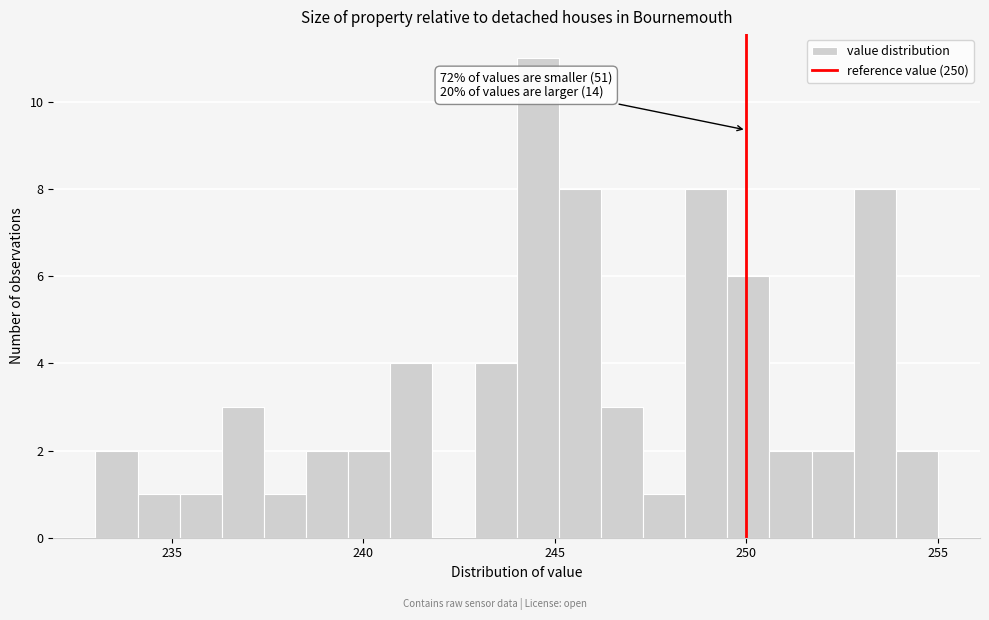

Read against the x-axis, roughly where is the centre of the tallest bar?

244.5